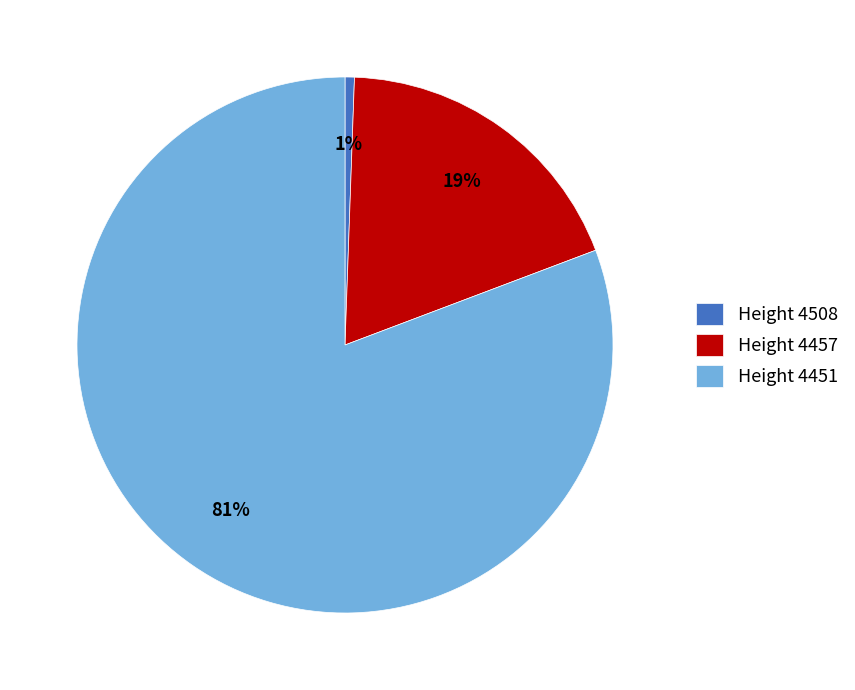

To the nearest percent, what percentage of the pie is Height 4457?

19%